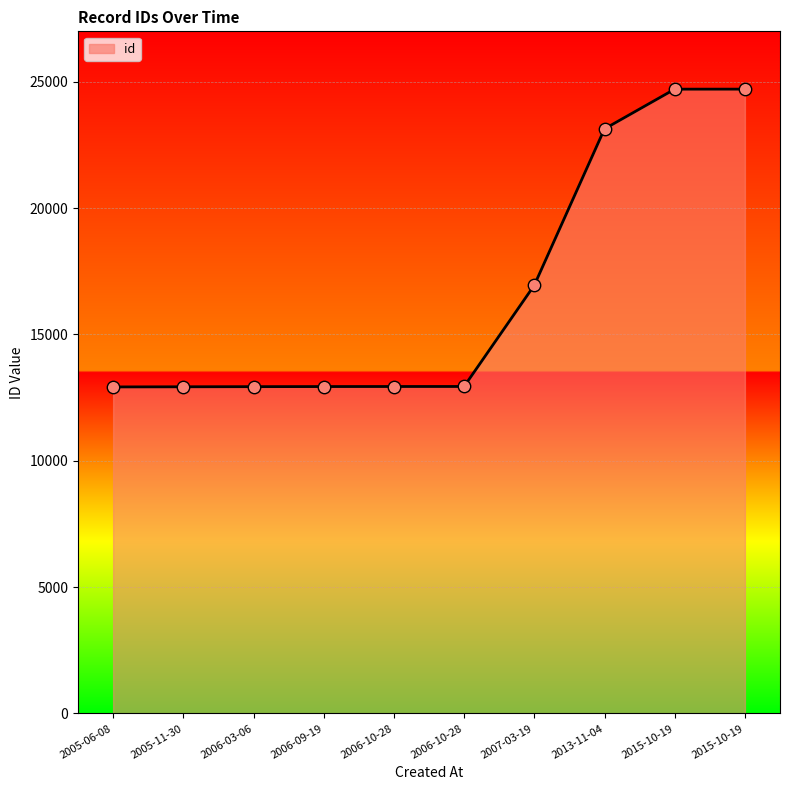

What is the ratio of the value at 2015-10-19 to the value at 2013-11-04?

1.1